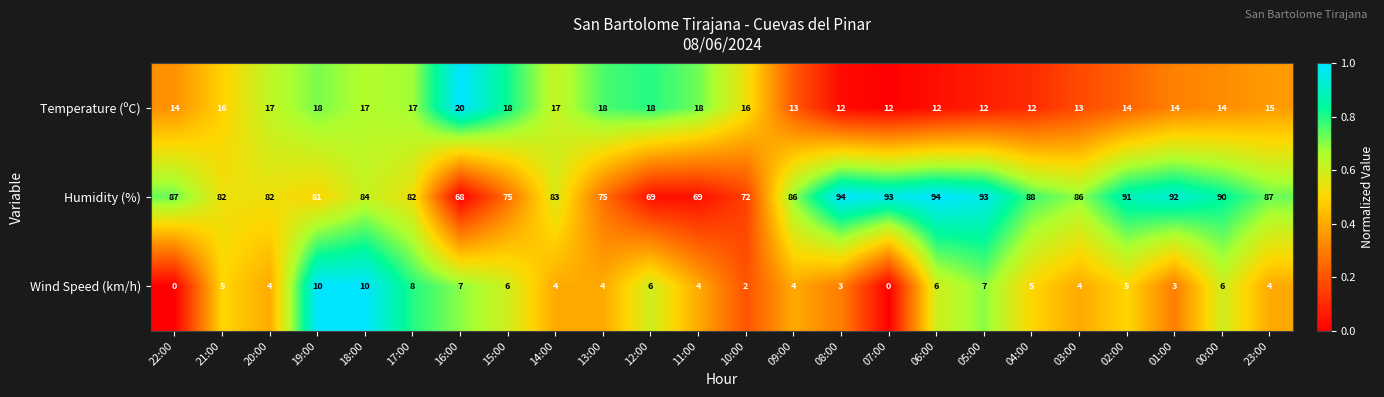

The value of Temperature (ºC) at 15:00 is 27. True or false?

False